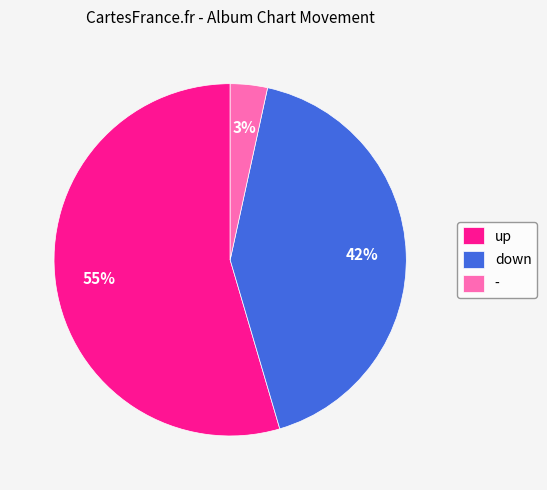

Between down and up, which is larger?

up